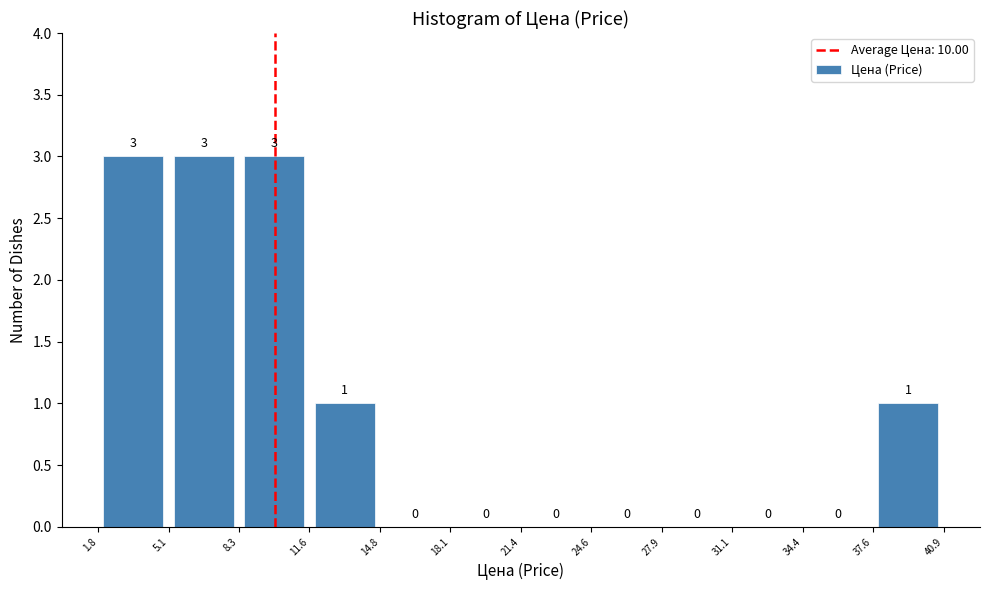

How tall is the bar that spans 5.1 to 8.3 on the x-axis?

3